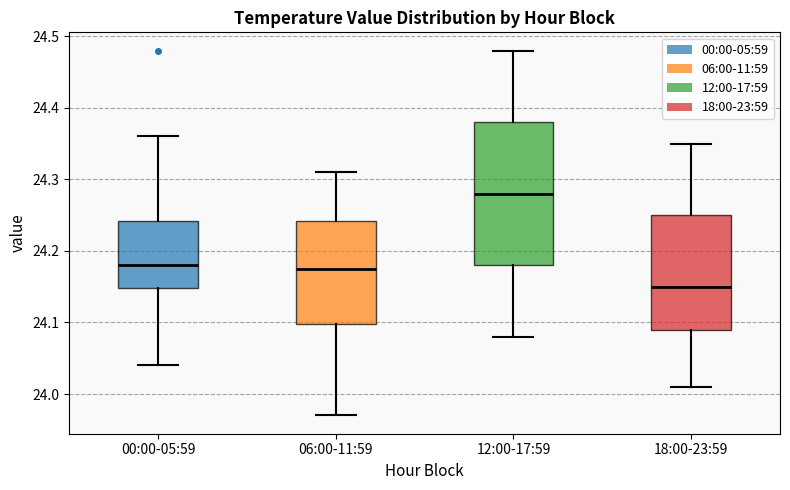

Where does the median line of the box for 12:00-17:59 sit on the y-axis? The values are not printed on the chart, so give them approximately, as read against the axis.

24.28